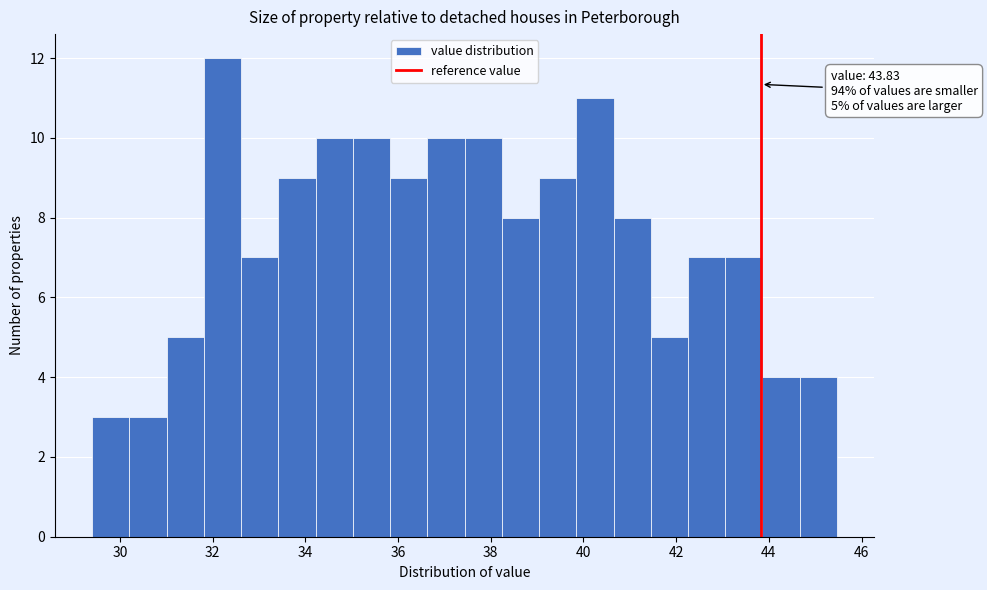

Over which range of the x-axis is the bar tallest?

31.8 to 32.6